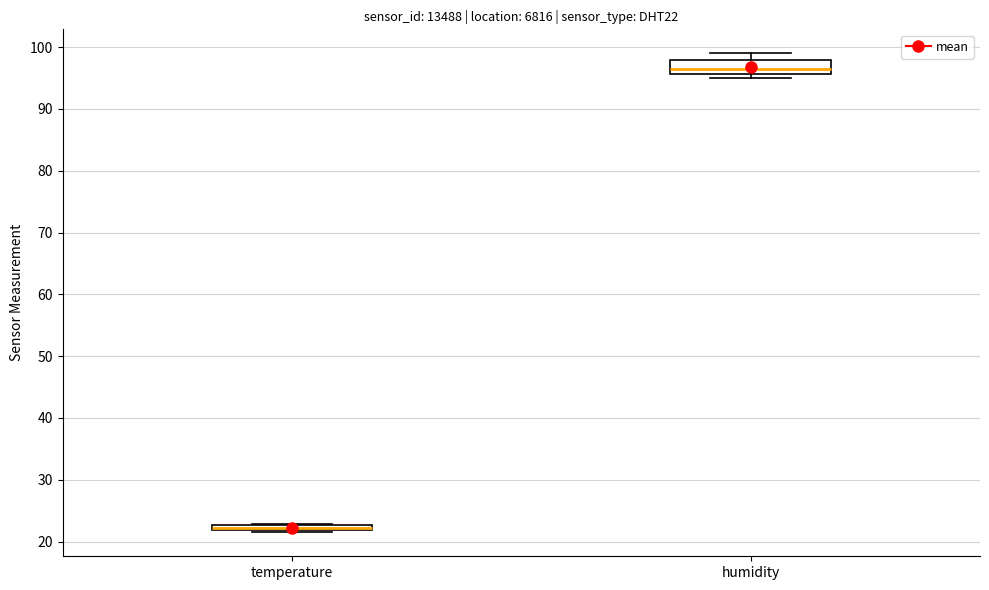

Which box's median line is the highest?

humidity